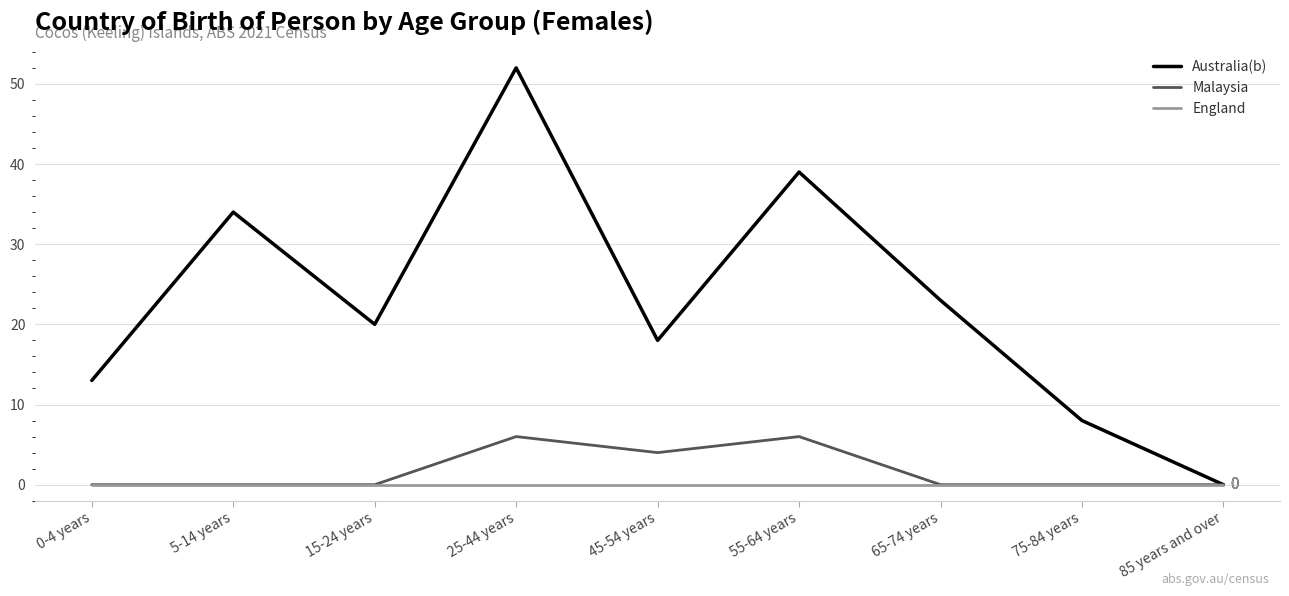

What is the difference between the highest and lowest values at 75-84 years?

8